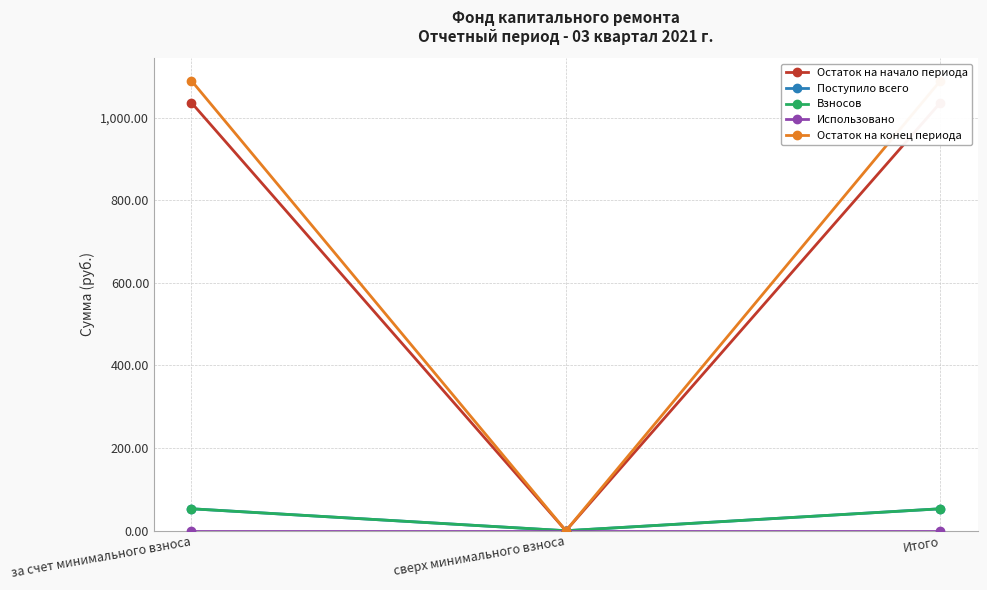

Is it true that Поступило всего equals 53.1 at за счет минимального взноса?

True